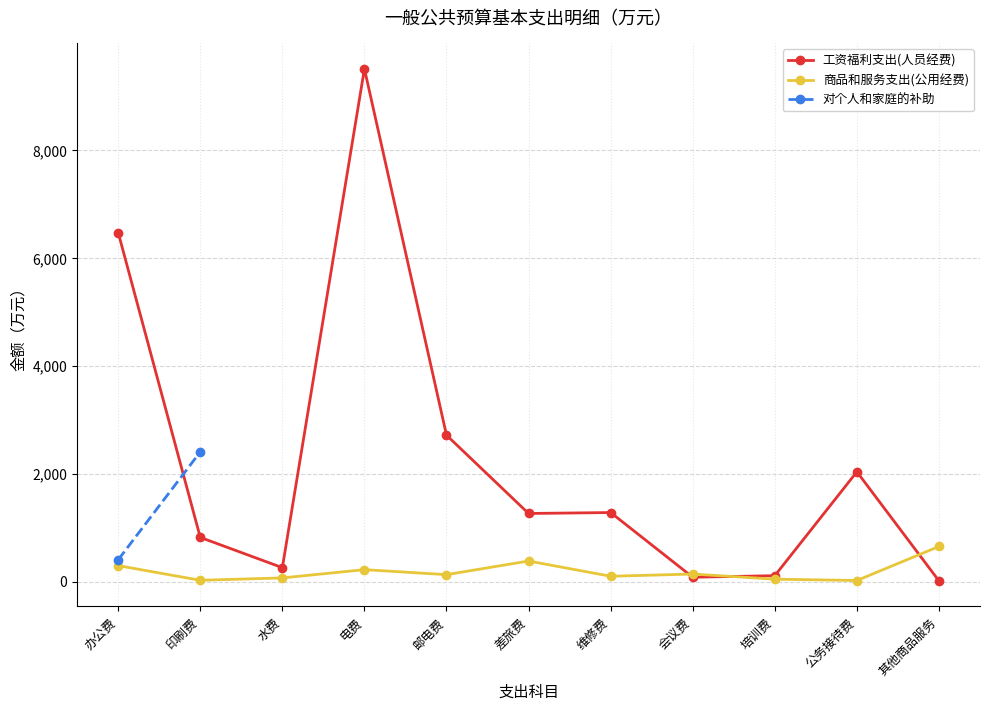

Count the number of categories in the chart.

11